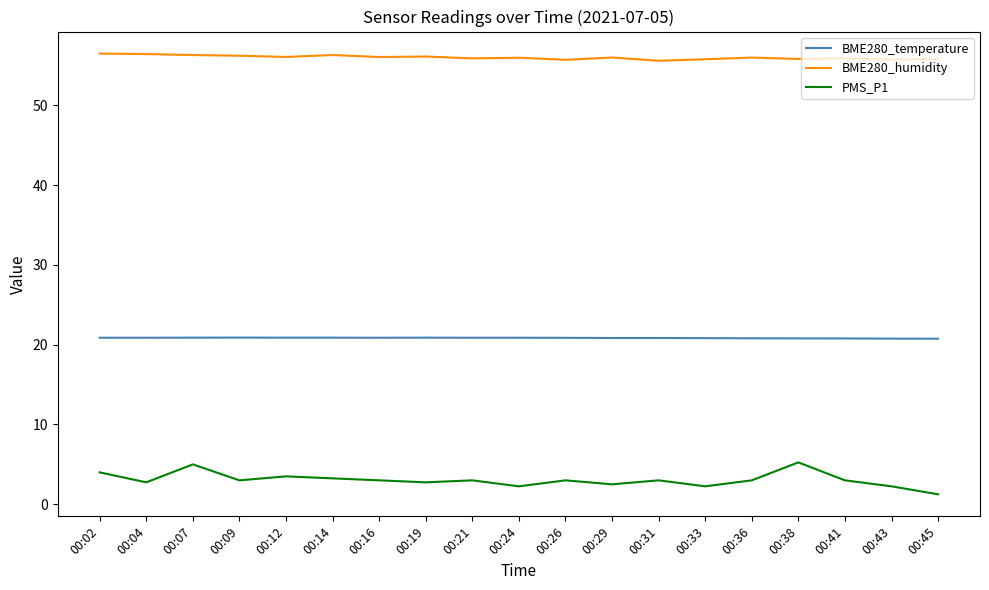

What is the lowest value of the BME280_humidity series?

55.6